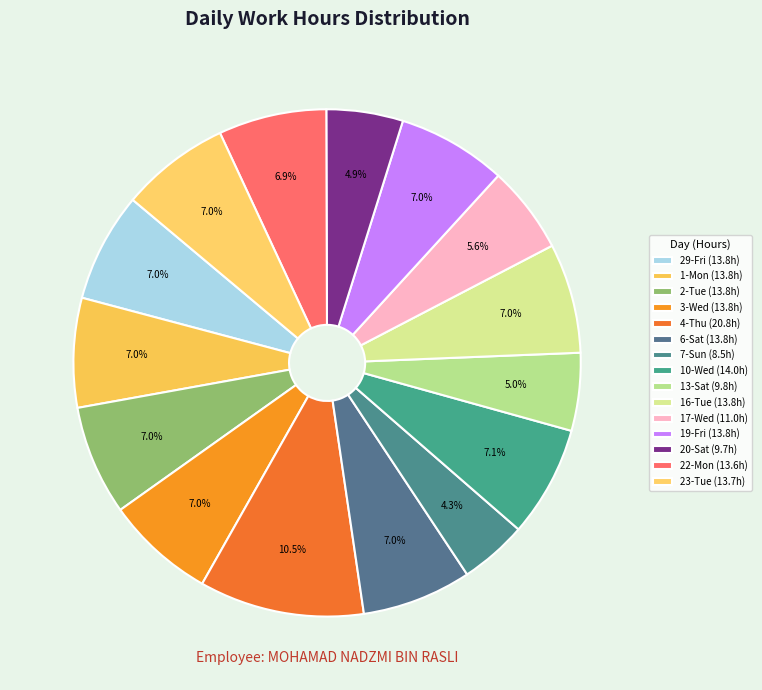

How many segments does this pie chart have?

15